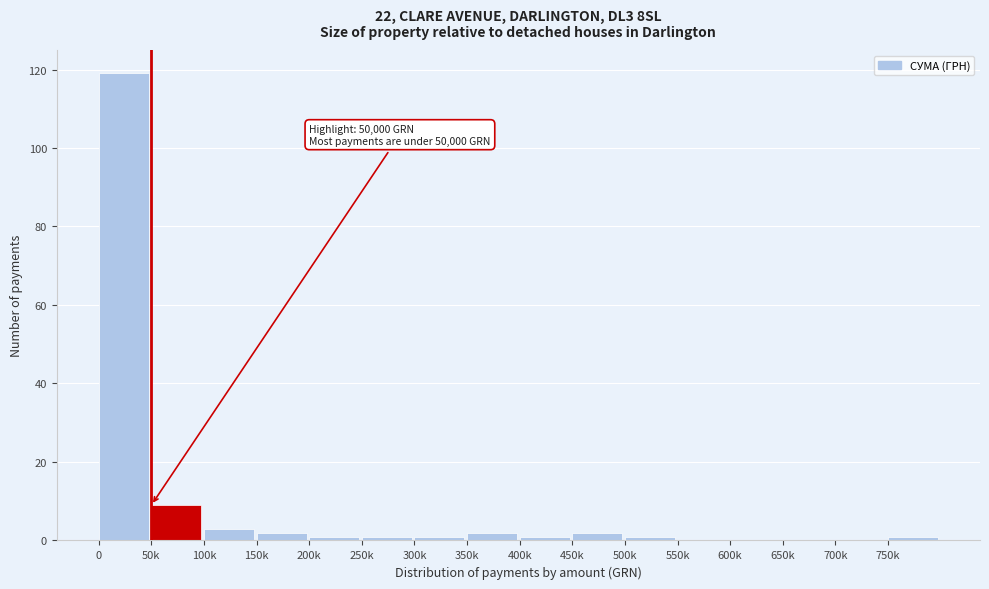

Reading left to right, what are all the values shown in this chart?

0=119	50k=9	100k=3	150k=2	200k=1	250k=1	300k=1	350k=2	400k=1	450k=2	500k=1	550k=0	600k=0	650k=0	700k=0	750k=1